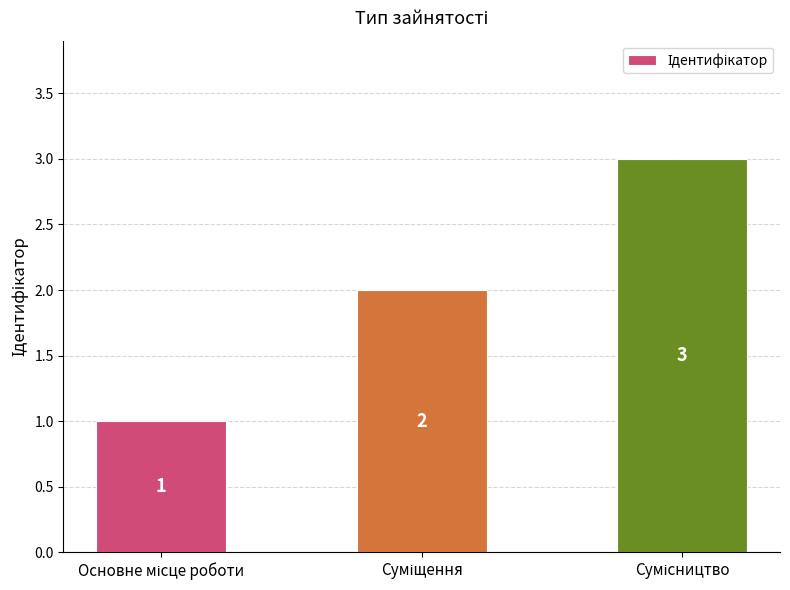

What is the average value?

2